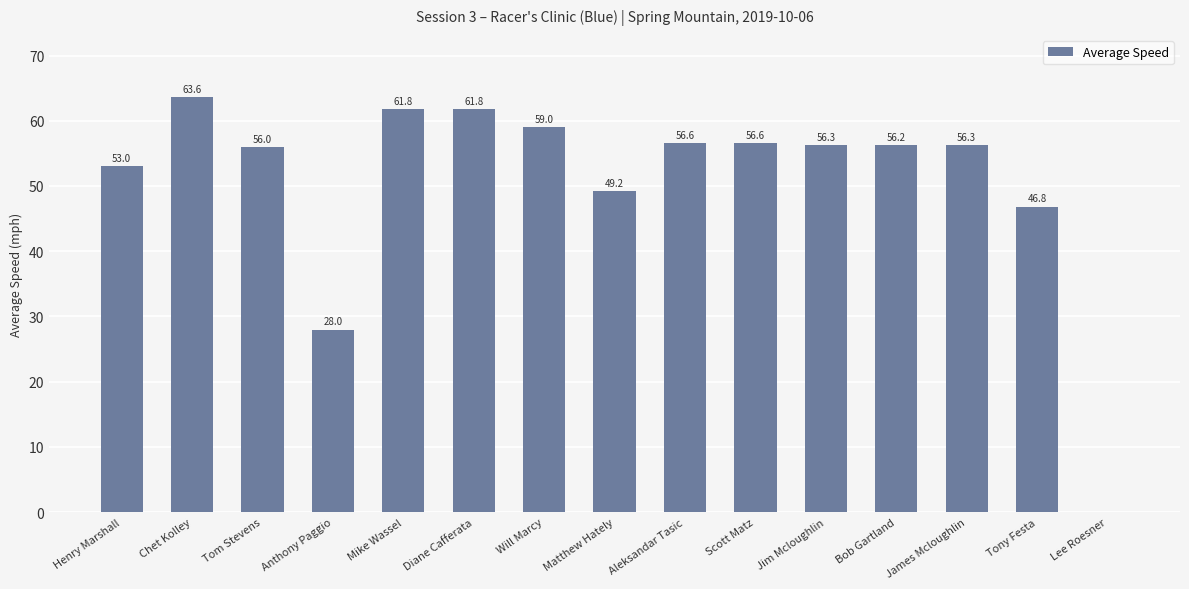

At which category does the chart reach its peak across all series?

Chet Kolley